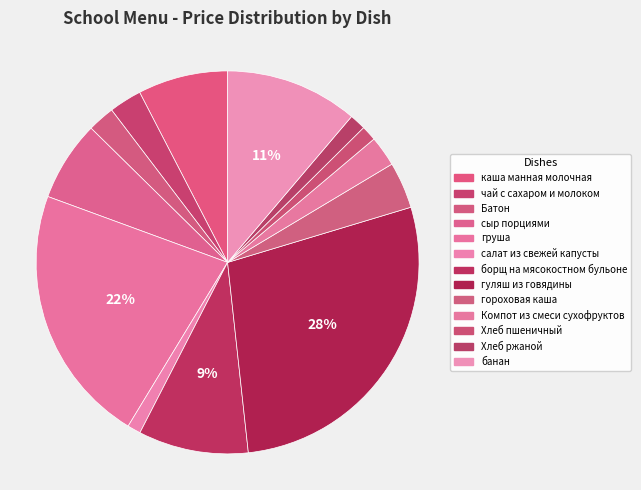

What percentage is the банан slice, to the nearest percent?

11%